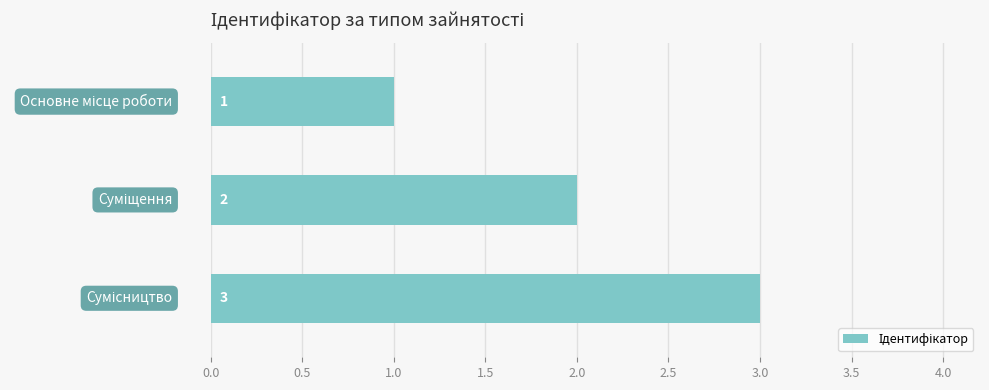

What is the value of the 3rd bar from the top?

3